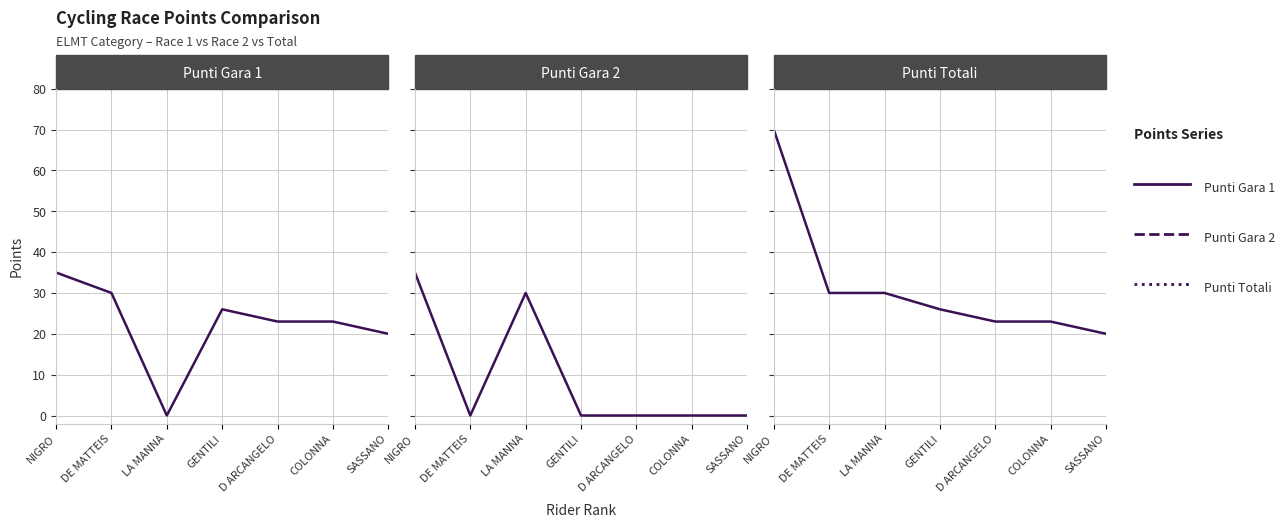

True or false: Punti Gara 1 and Punti Totali intersect in this chart.

False